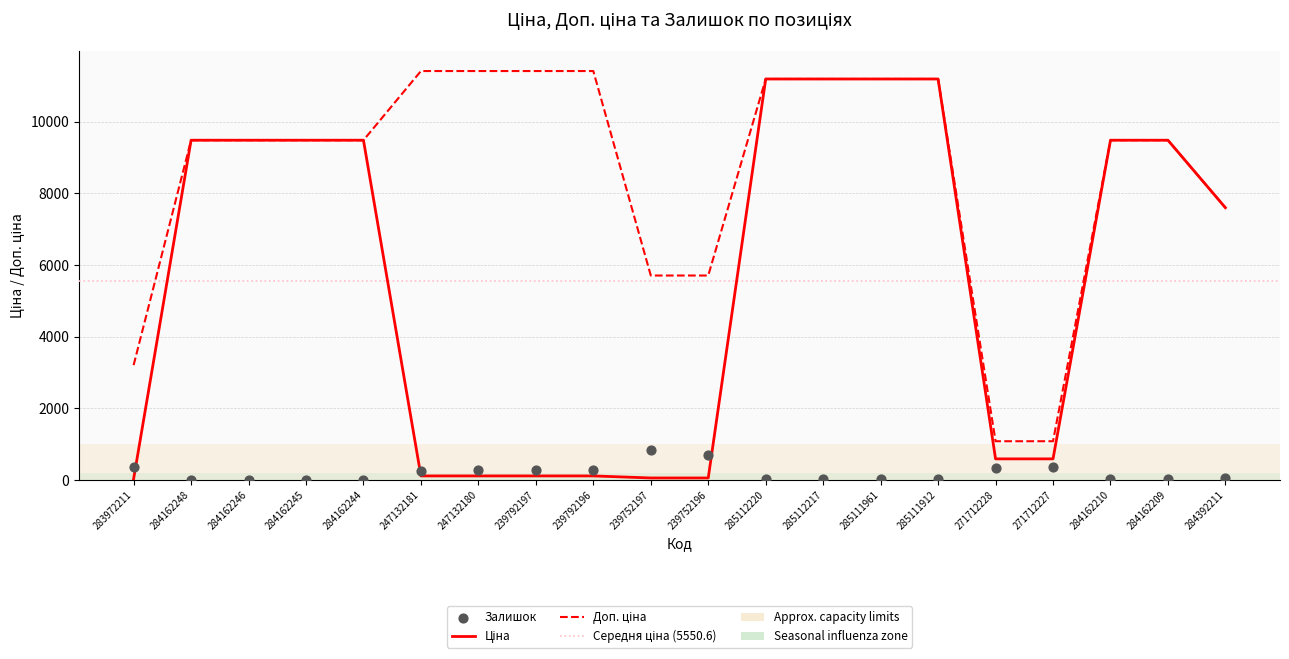

At which category is the sum across all series the highest?

285112220